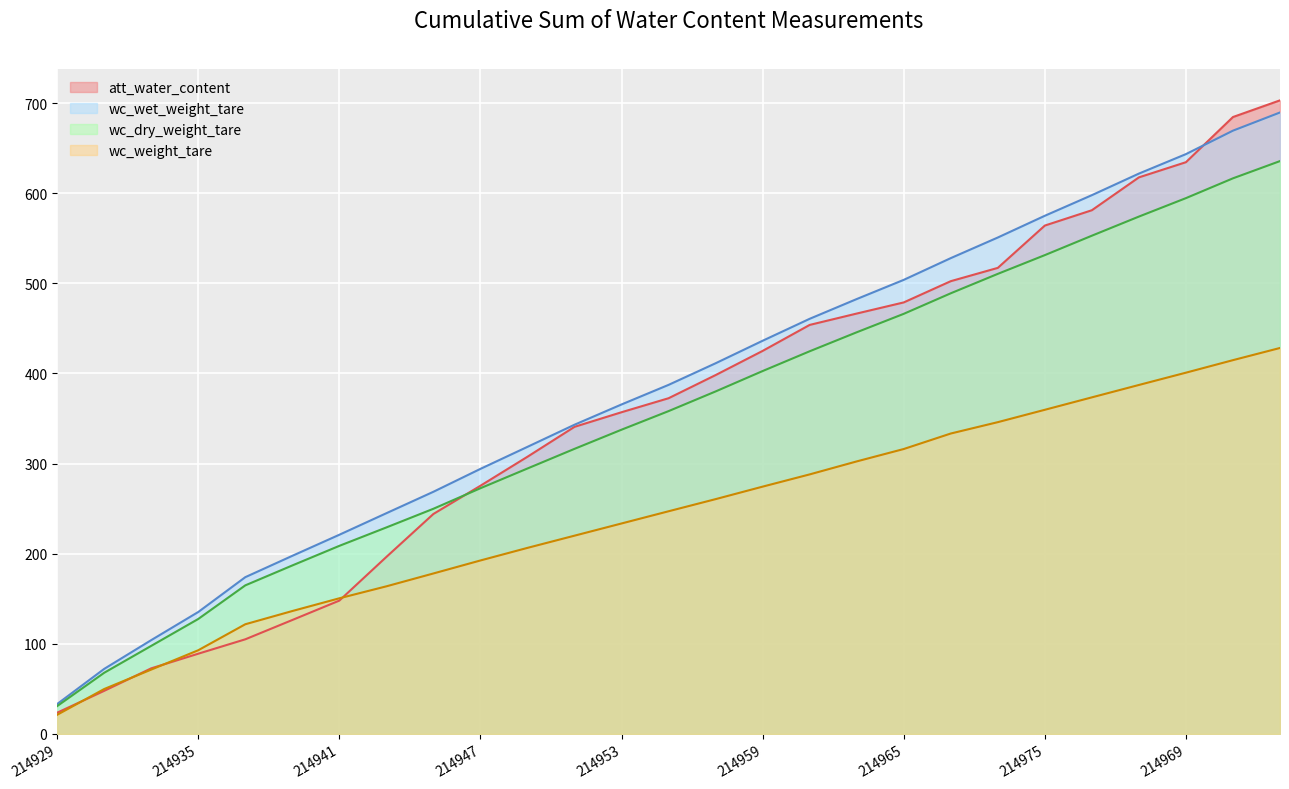

True or false: wc_dry_weight_tare (line) has a value of 610.3 at 17.

False